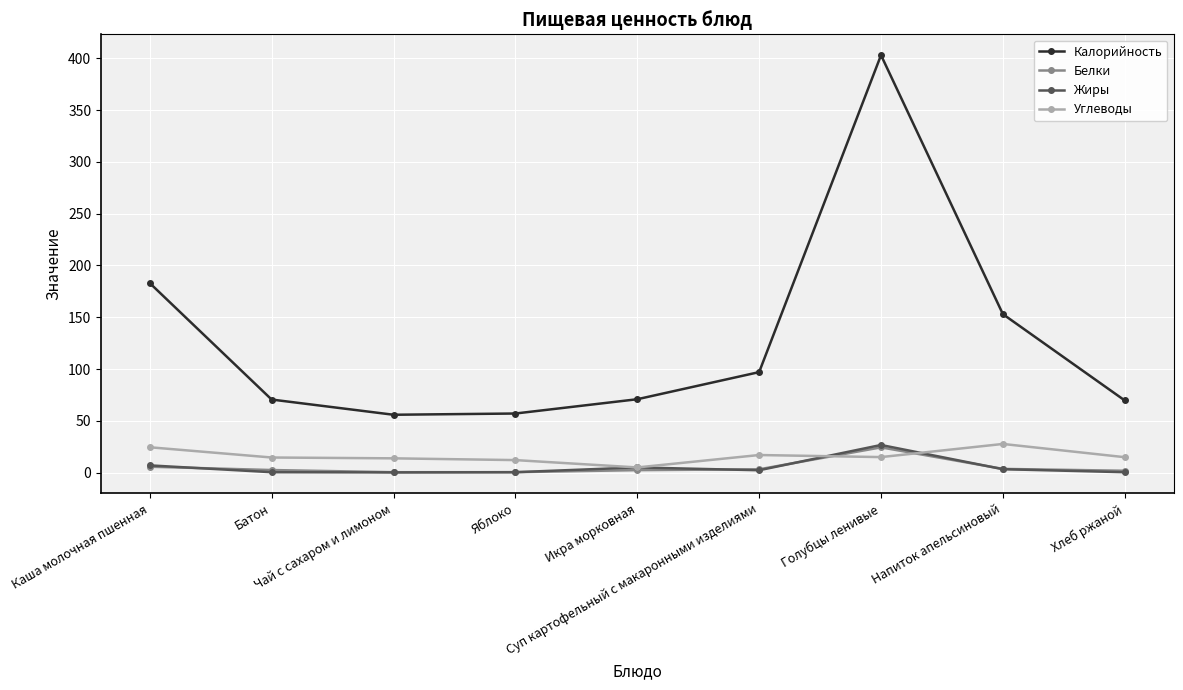

Which category has the lowest value in the Углеводы series?

Икра морковная